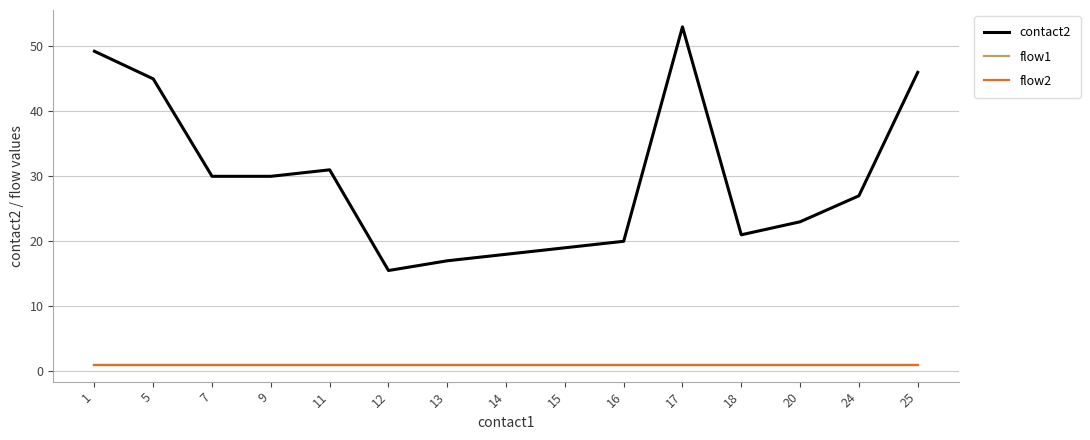

Between 16 and 20, which series saw the biggest shift?

contact2